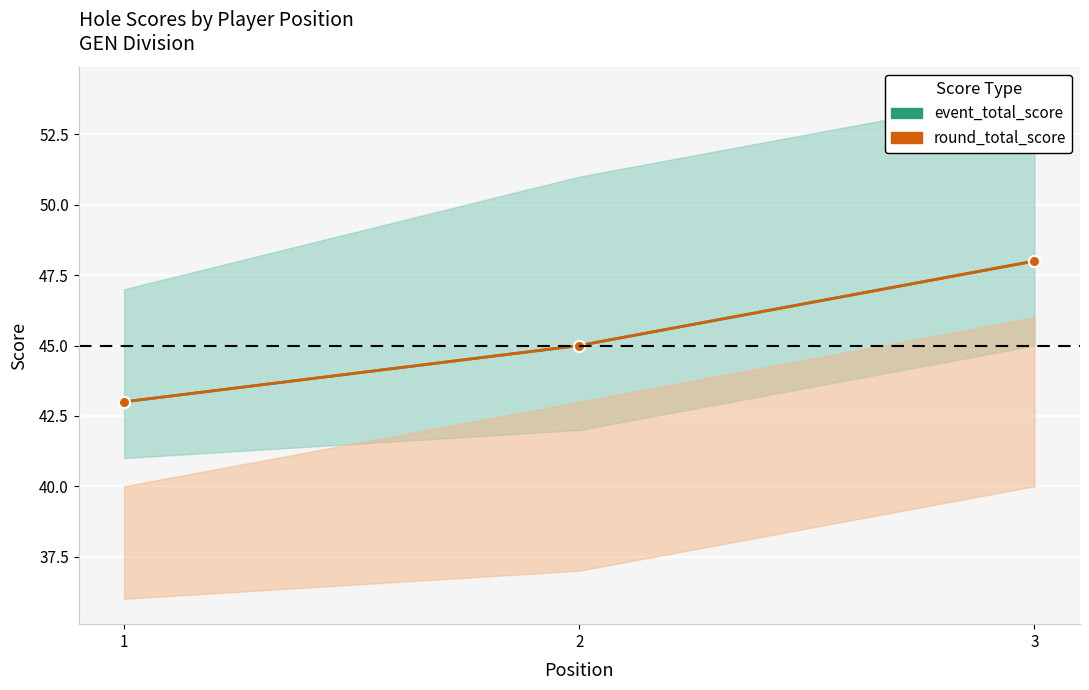

What is the greatest value displayed?

48